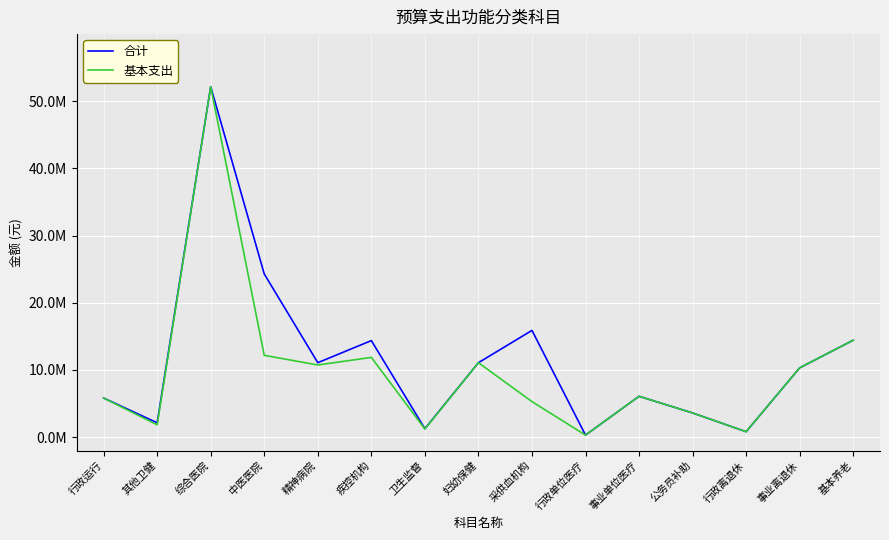

What is the label of the 3rd point from the left?

综合医院